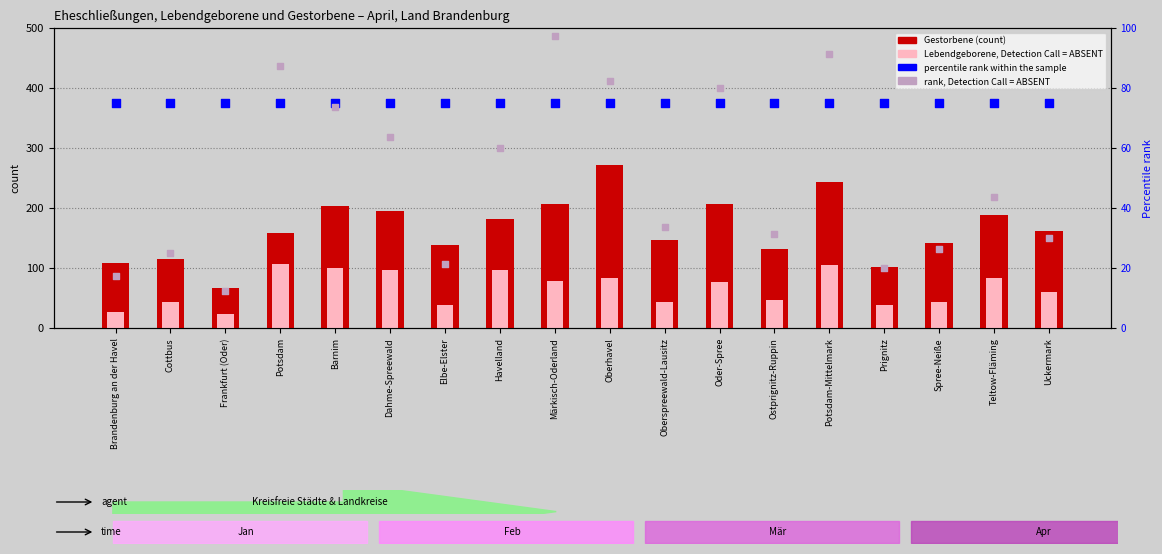

Which series reaches the minimum Y coordinate?

rank, Detection Call = ABSENT